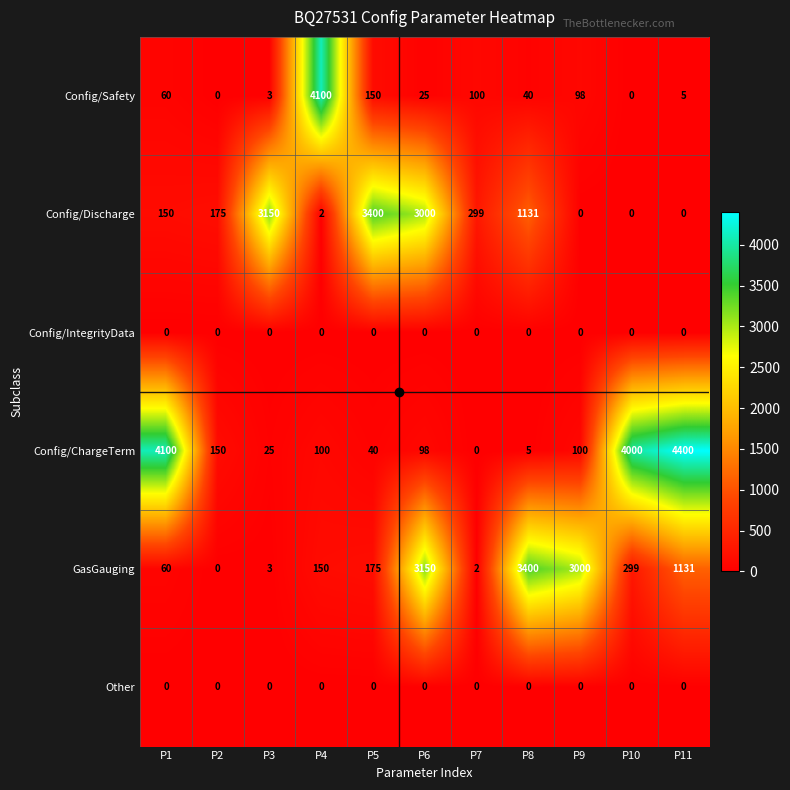

Which series has the largest range (max minus min)?

Config/ChargeTerm